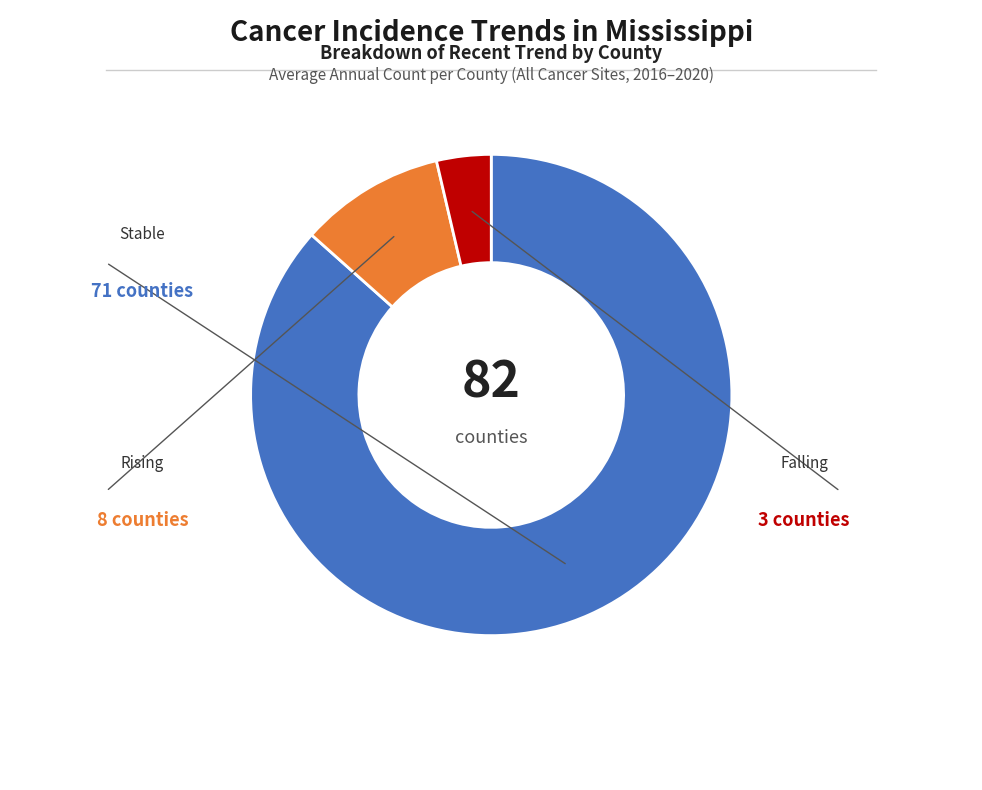

Does any single category account for the majority?

Yes